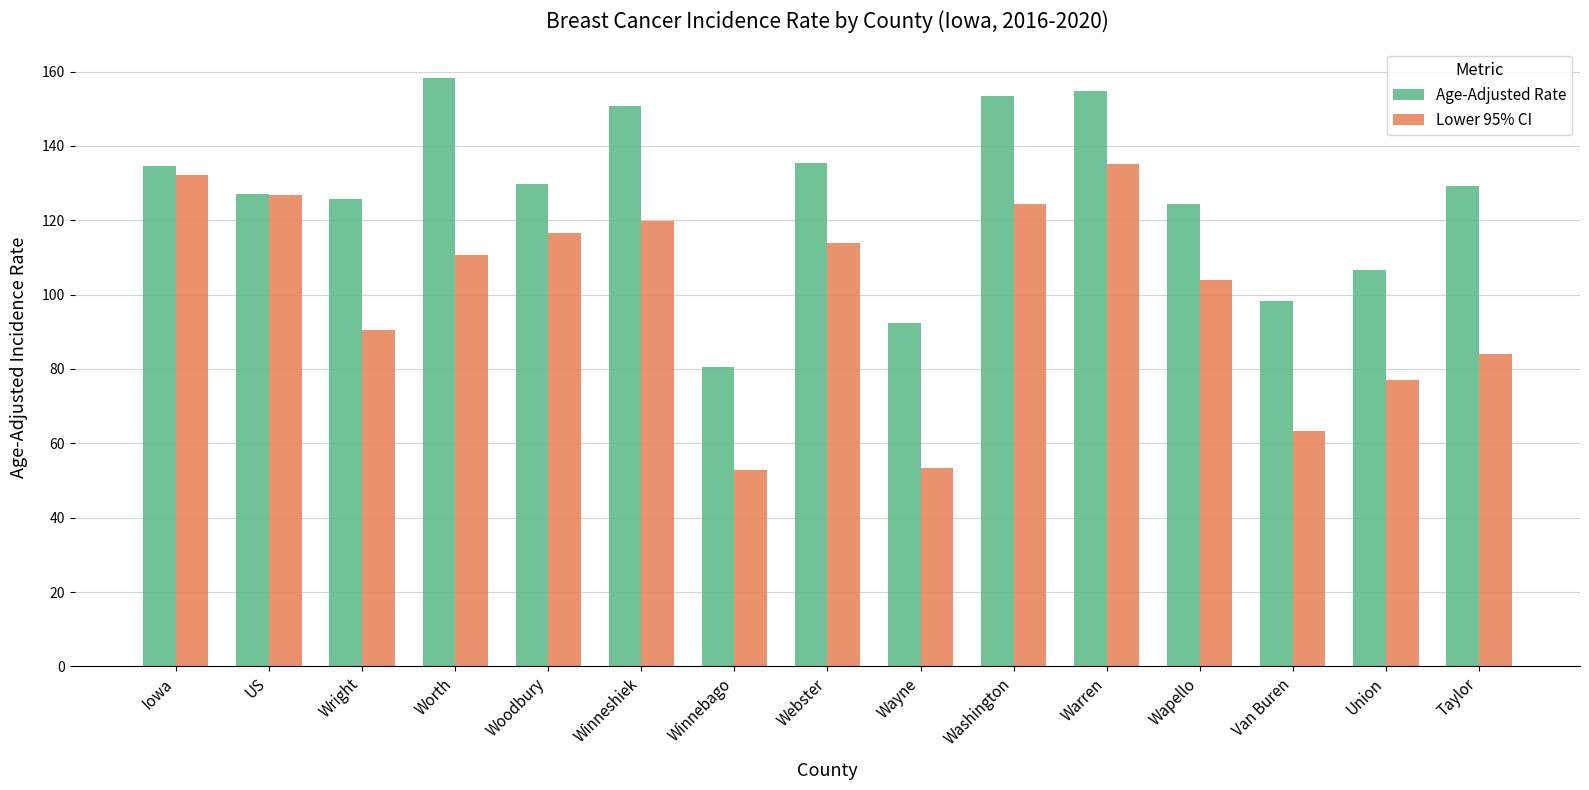

What is the smallest value displayed?

52.8